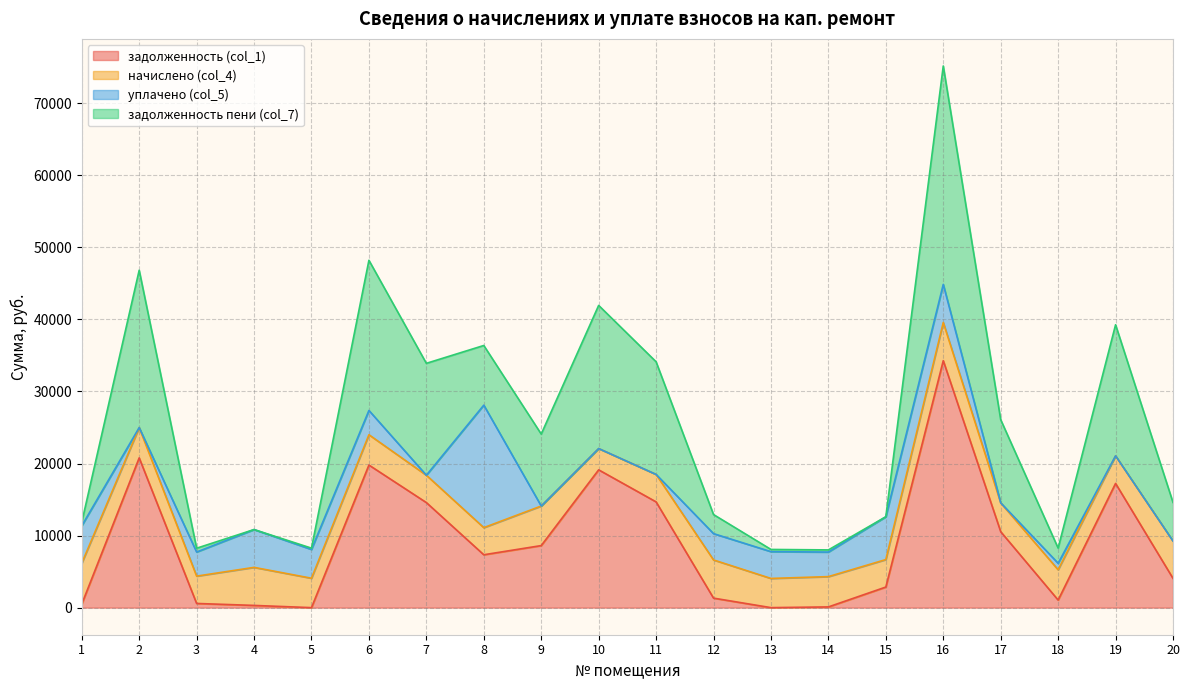

At which category is the sum across all series the highest?

16